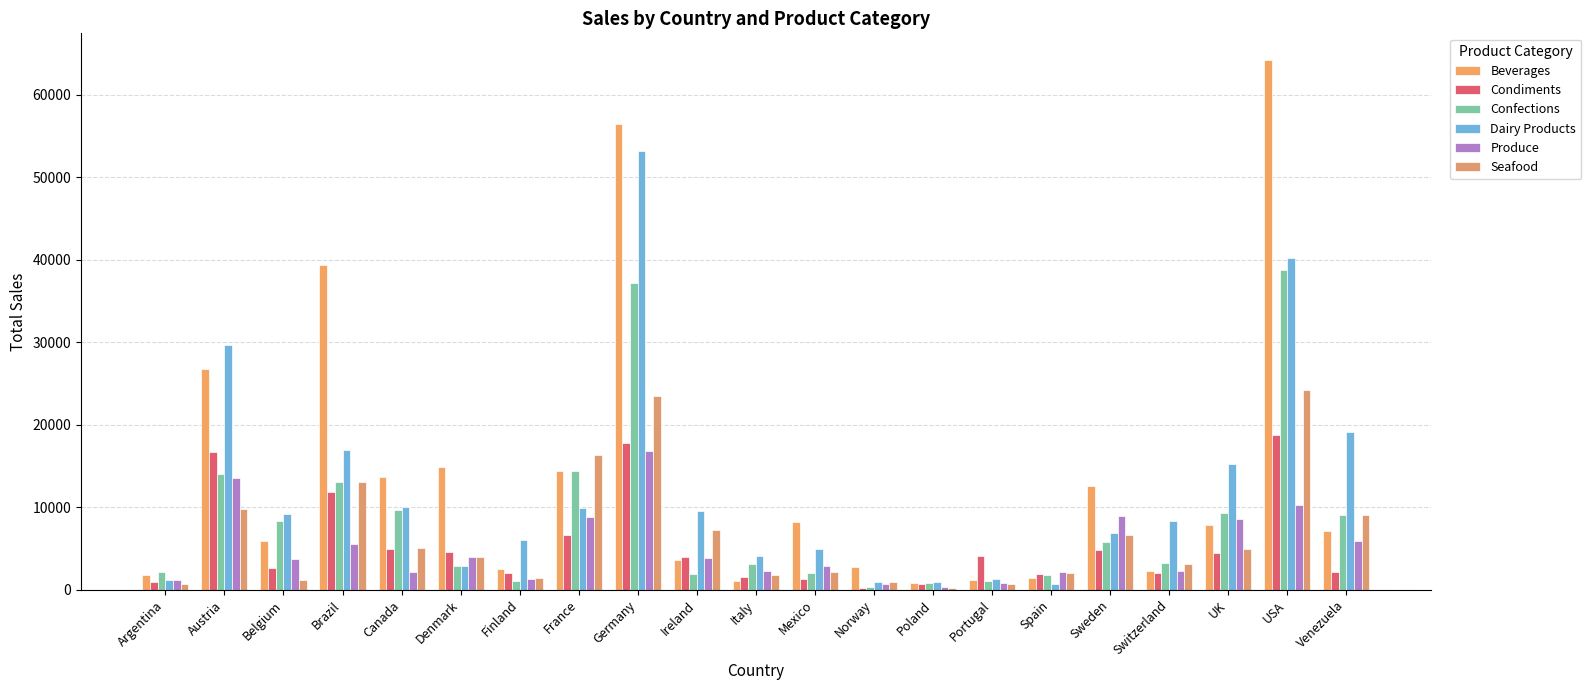

How many values in the Confections series exceed 3191?

11